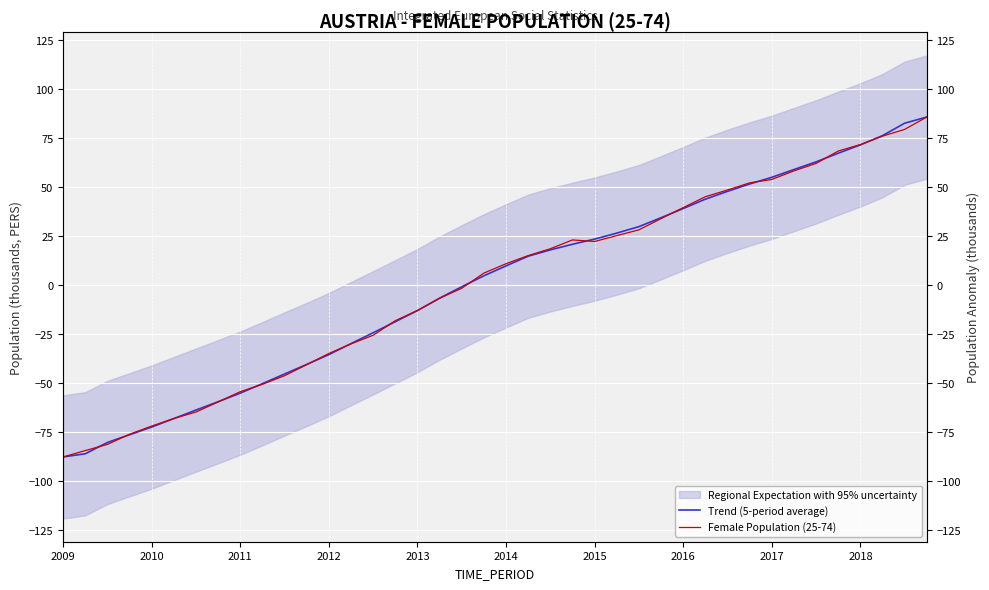

True or false: Trend (5-period average) has more than 1 interior local peaks.

False